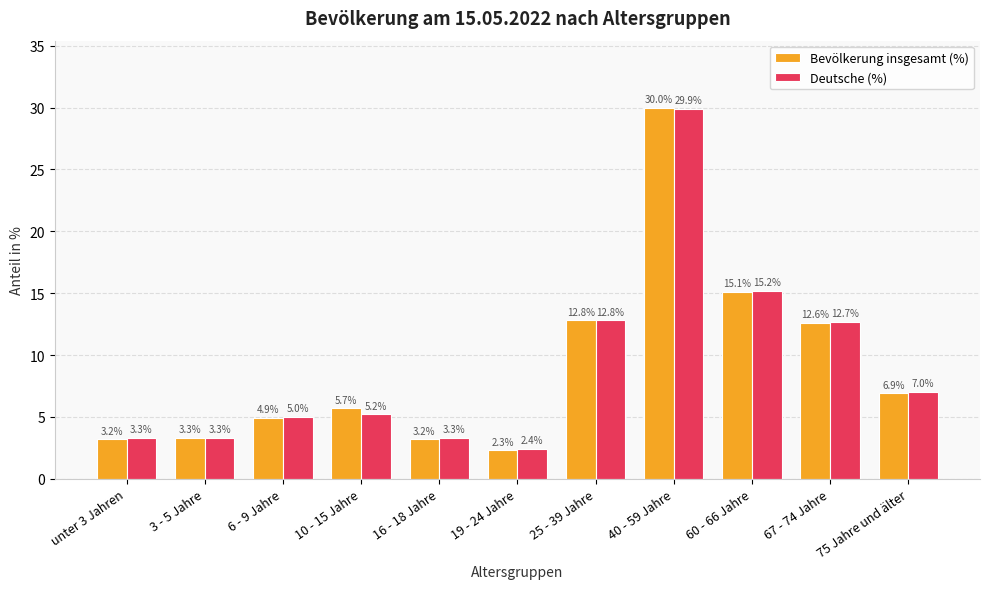

The Deutsche (%) series shows 6.2 at 60 - 66 Jahre. True or false?

False